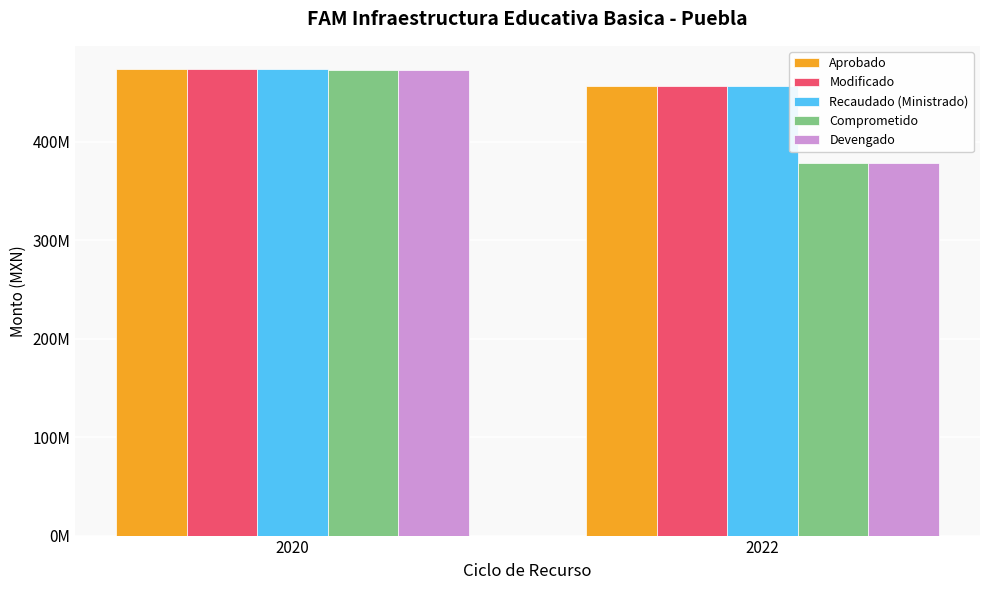

What is the value of the Devengado bar at the 1st from the left?

473096509.0